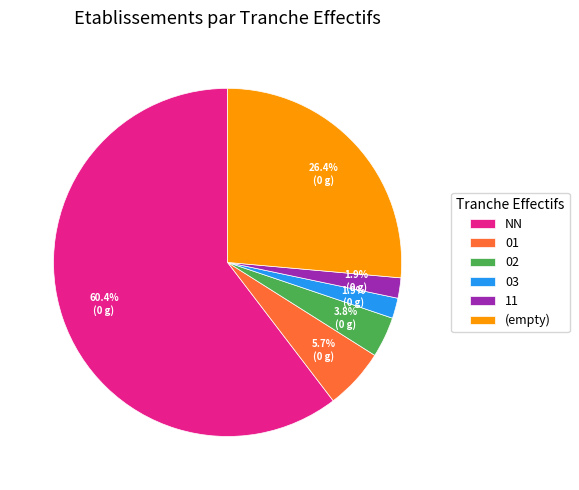

Which category has the biggest portion of the pie?

NN